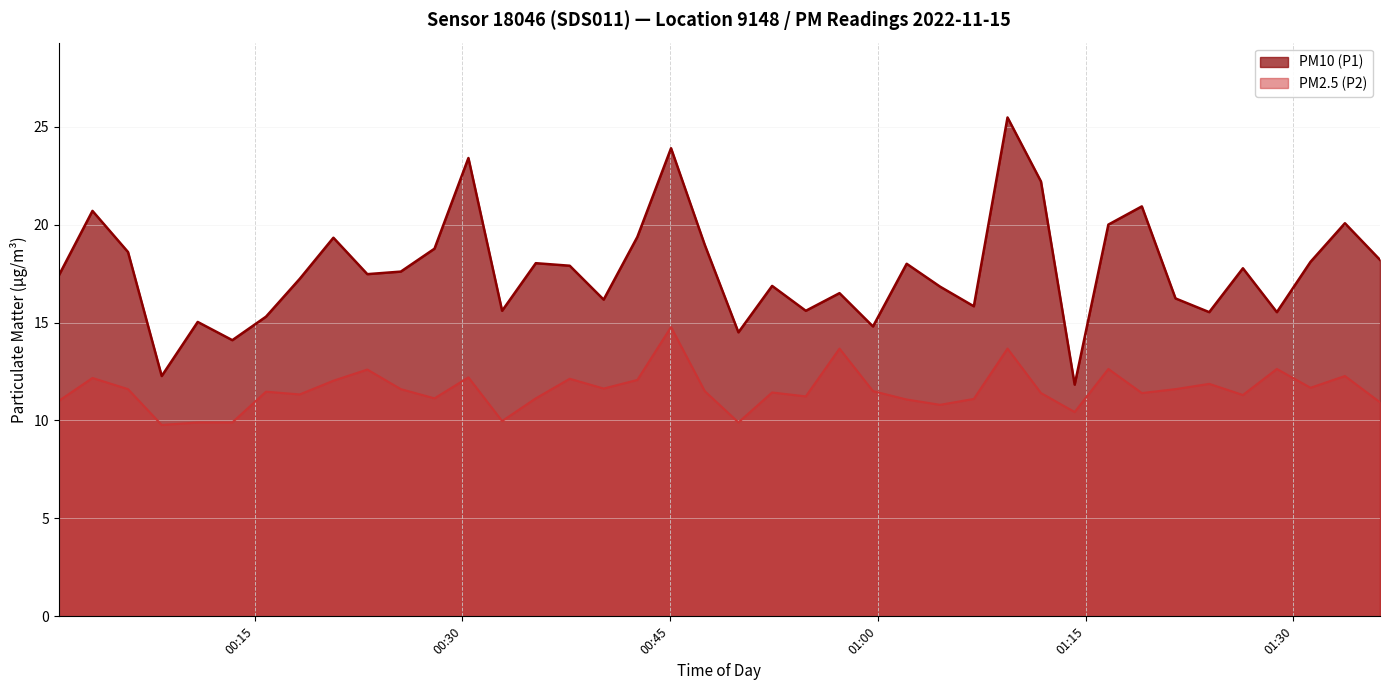

Which series has the largest range (max minus min)?

PM10 (P1)